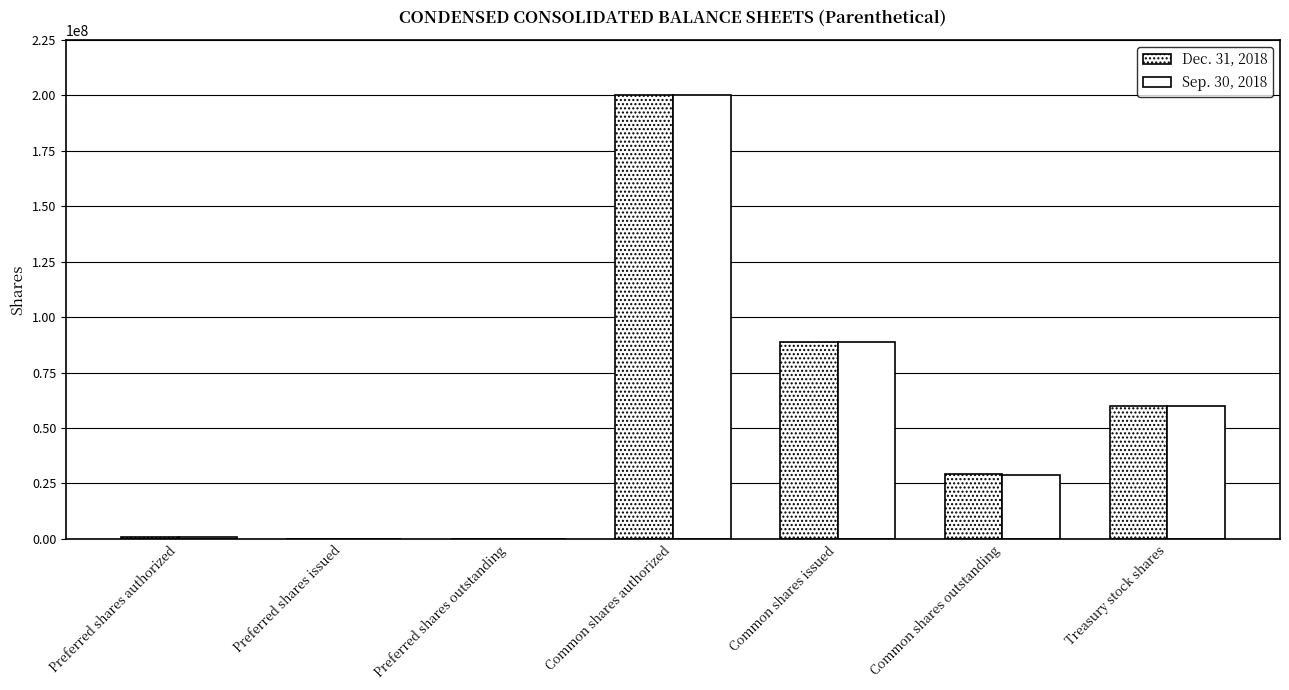

How many groups of bars are there?

7